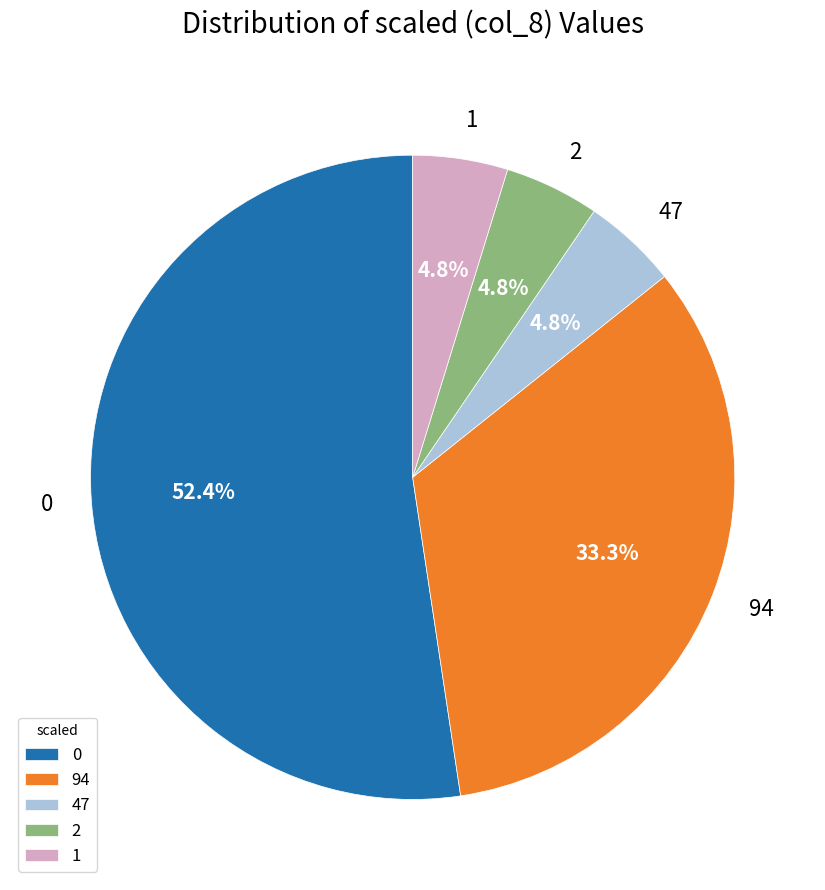

Is there any slice that represents more than half of the pie?

Yes